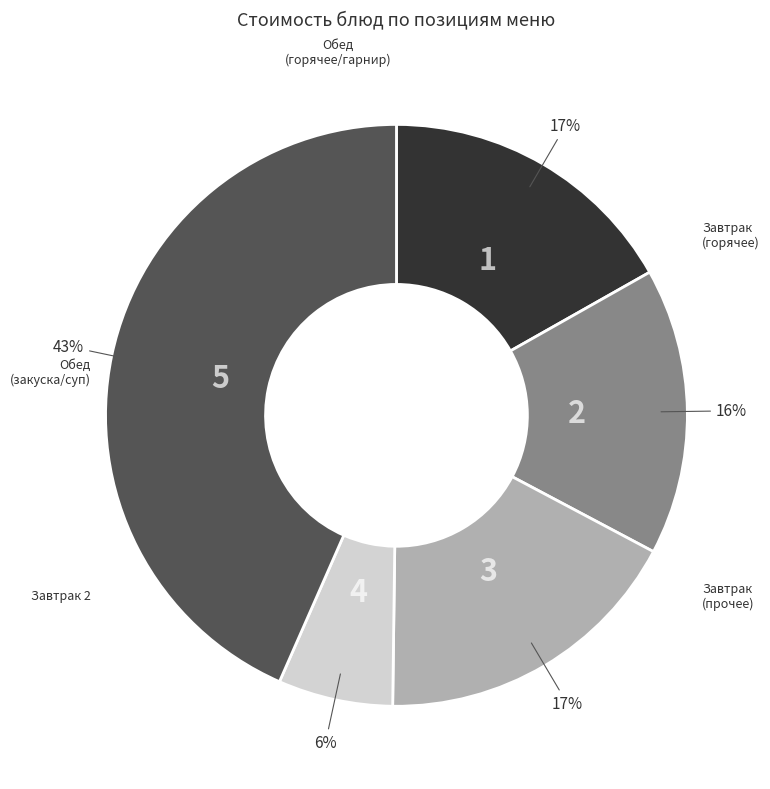

Is there a majority slice in this chart?

No